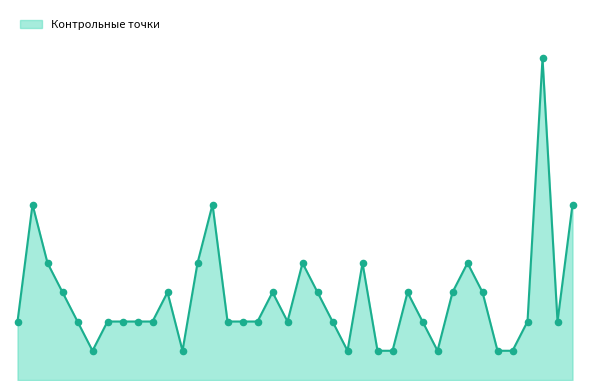

Does the chart have visible grid lines?

No